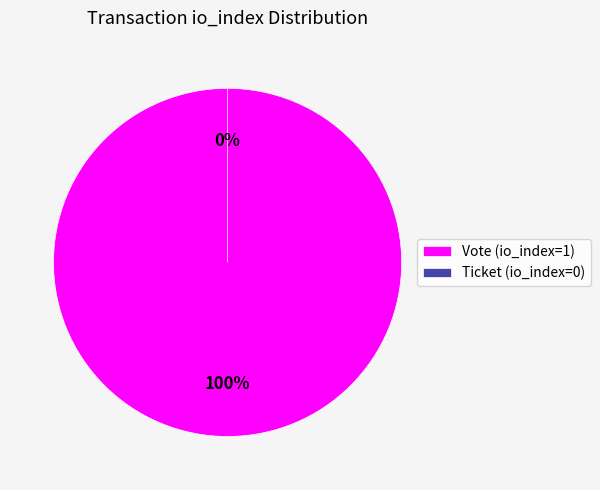

Which category has the biggest portion of the pie?

Vote (io_index=1)